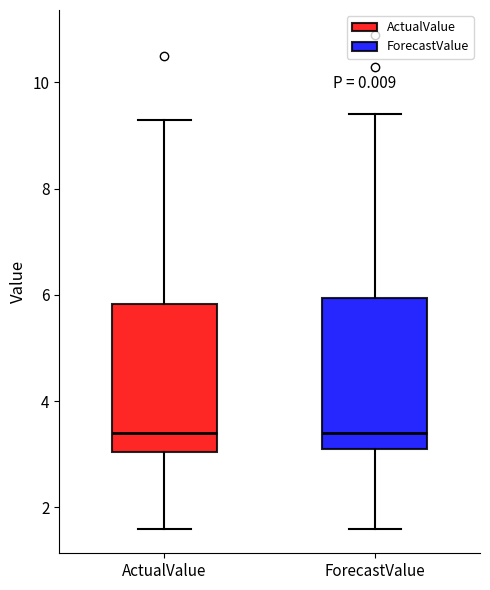

Reading left to right, read every box against the y-axis: the position of its median line, the range the box covers, and the ends of its whiskers. The values are not printed on the chart, so give them approximately, as read against the axis.

ActualValue: median 3.4, box 3.0 to 5.8, whiskers 1.6 to 9.4
ForecastValue: median 3.4, box 3.2 to 6.0, whiskers 1.6 to 9.4